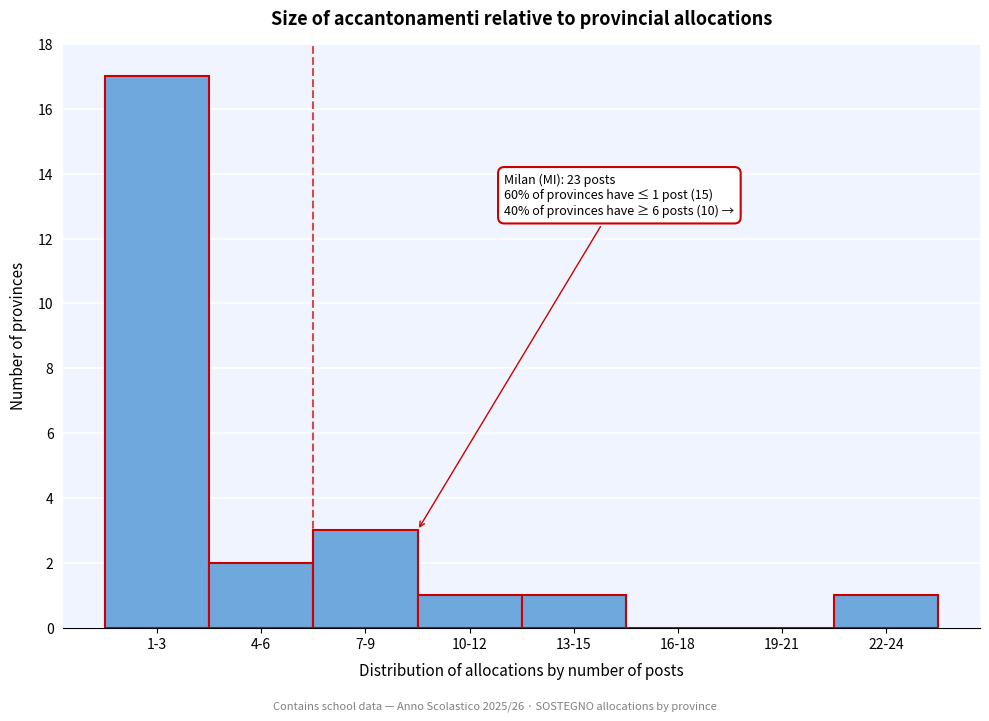

Reading right to left, list all the values displayed in this chart.

22-24=1	19-21=0	16-18=0	13-15=1	10-12=1	7-9=3	4-6=2	1-3=17